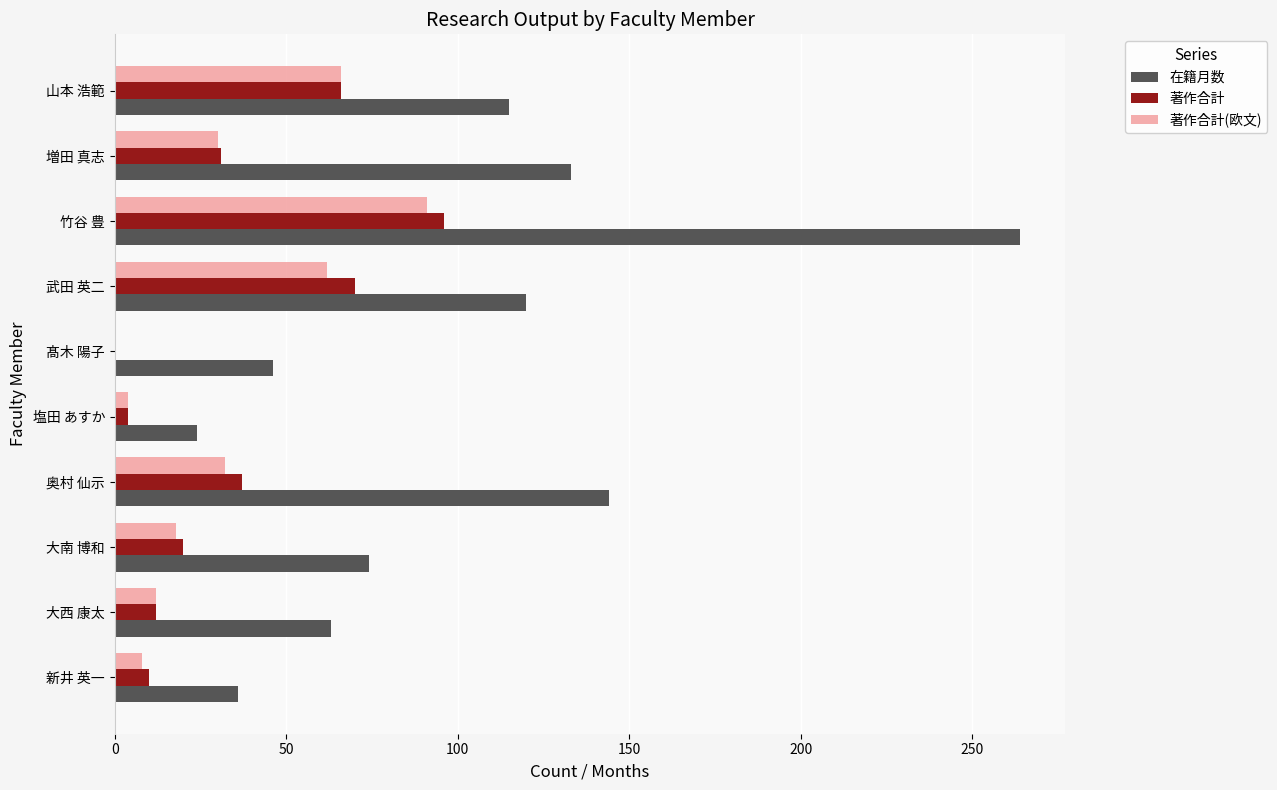

What is the greatest value displayed?

264